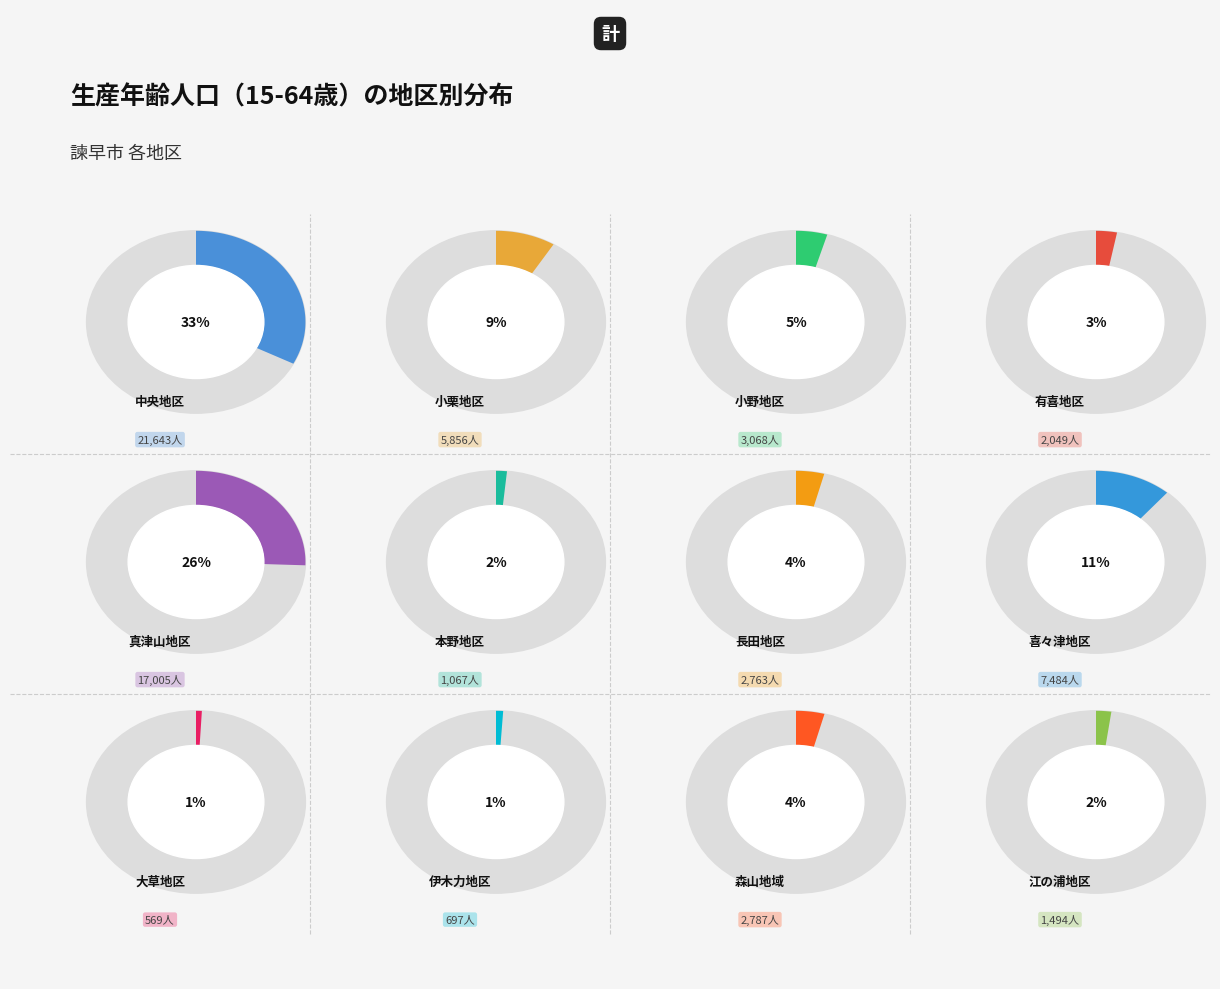

Is there any slice that represents more than half of the pie?

No